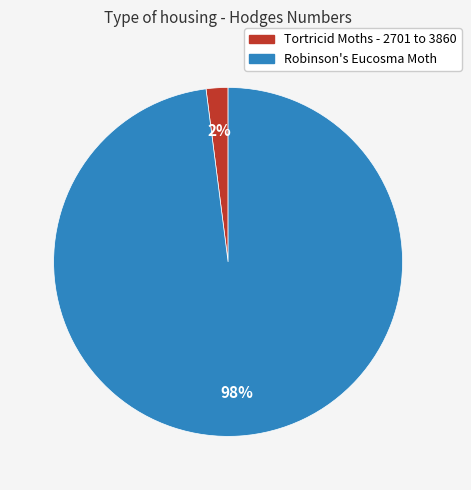

What is the smallest slice in the pie chart?

Tortricid Moths - 2701 to 3860